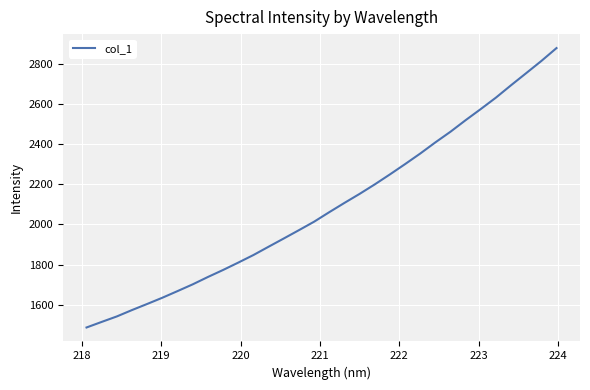

What is the difference between the maximum and minimum values?

1392.3